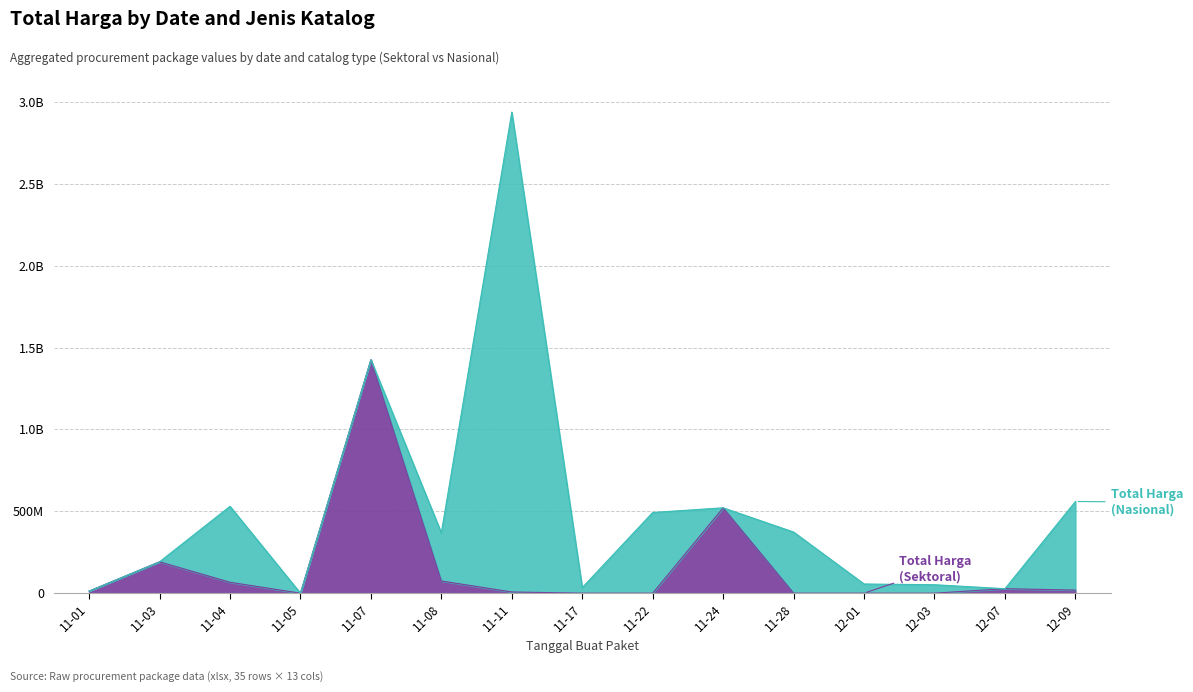

Does the chart have visible grid lines?

Yes